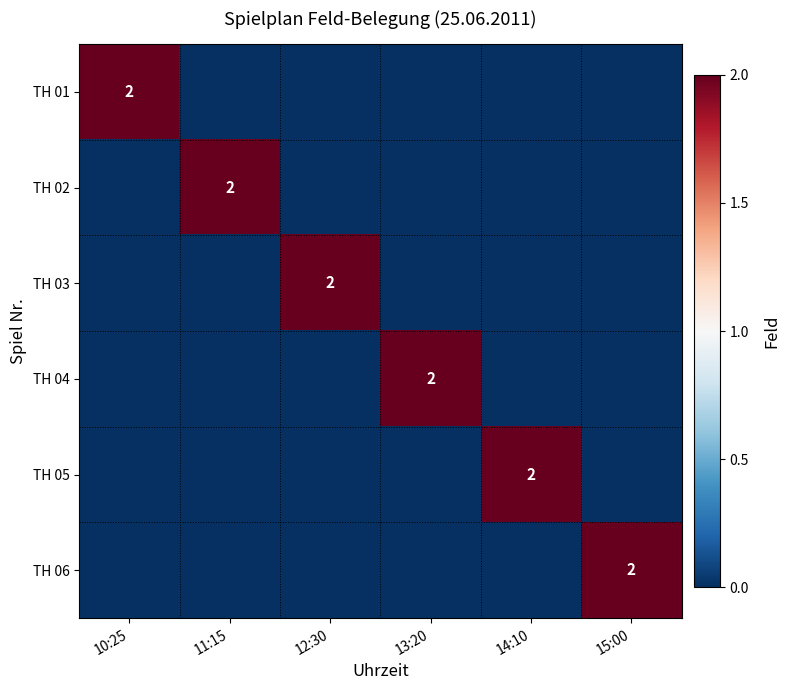

Is it true that TH 06 equals 2 at 15:00?

True